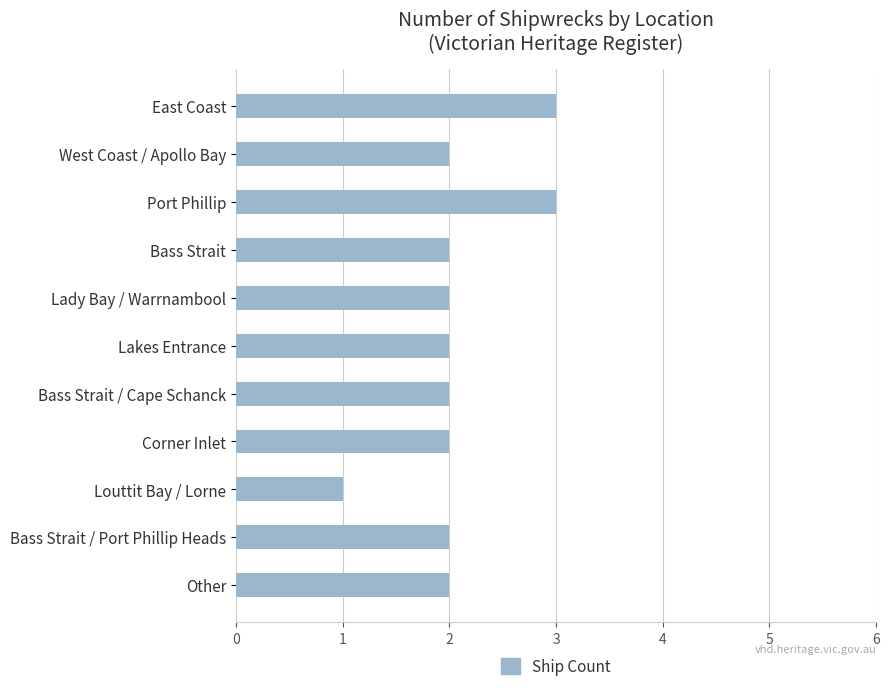

How many distinct data groups are displayed?

1